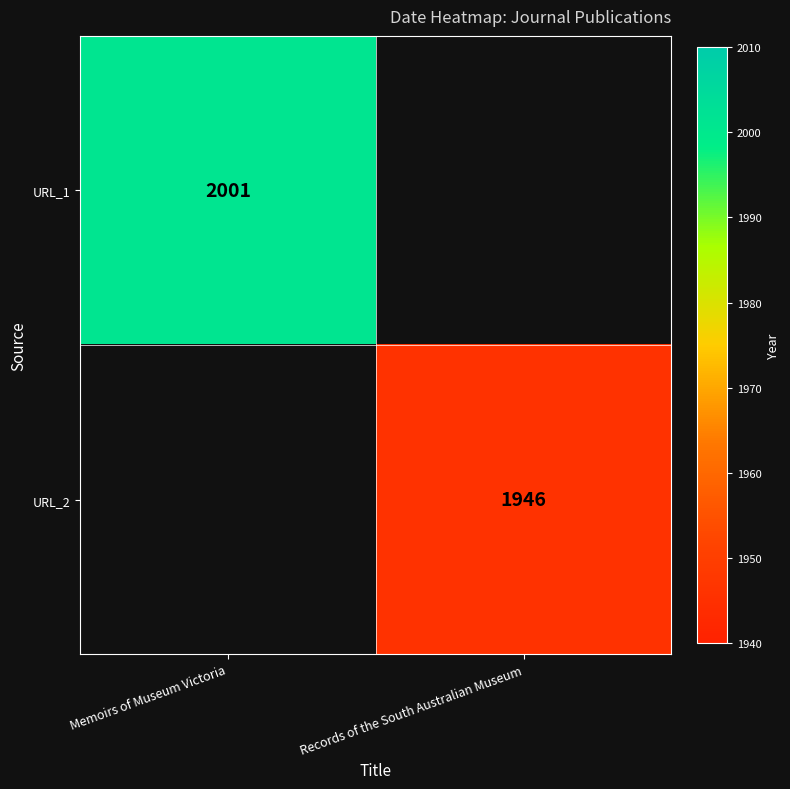

Which category has the highest value across all series?

Memoirs of Museum Victoria